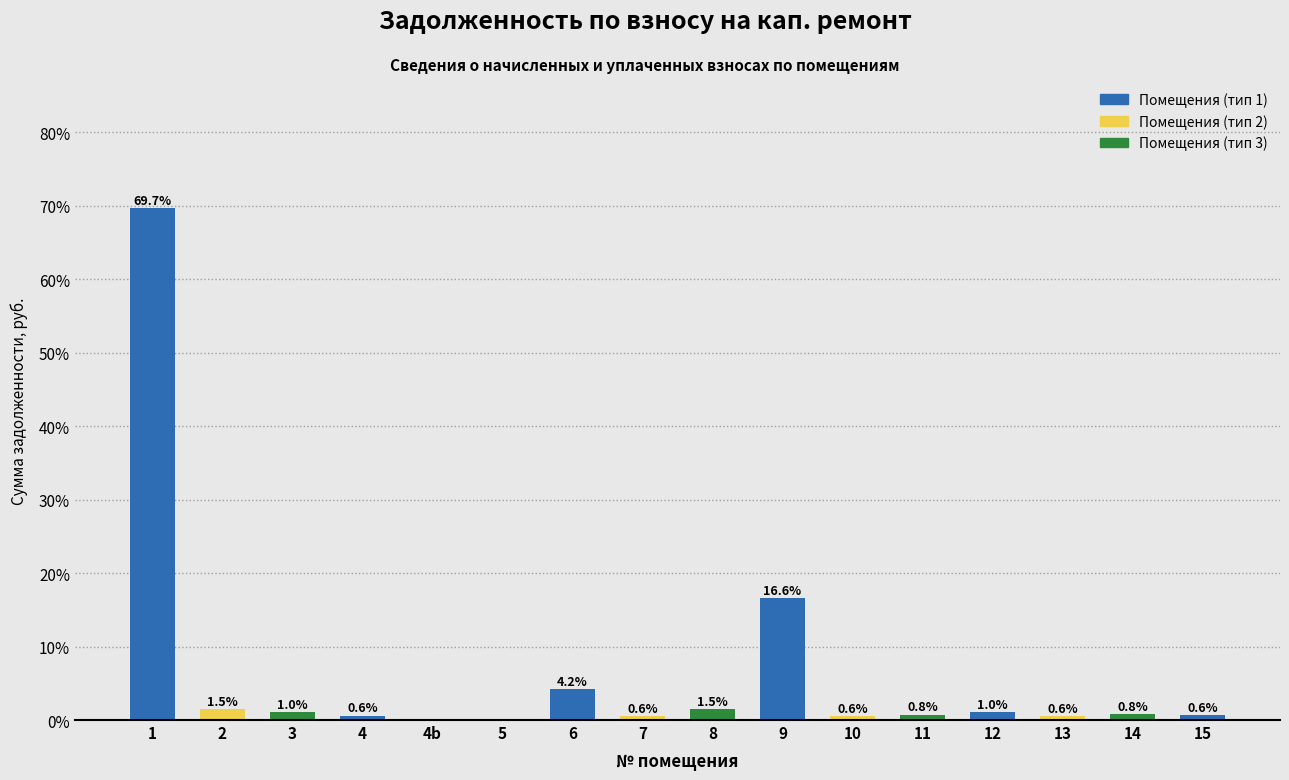

Reading right to left, list all the values displayed in this chart.

15=0.6	14=0.8	13=0.6	12=1.0	11=0.8	10=0.6	9=16.6	8=1.5	7=0.6	6=4.2	5=0.0	4b=0.0	4=0.6	3=1.0	2=1.5	1=69.7